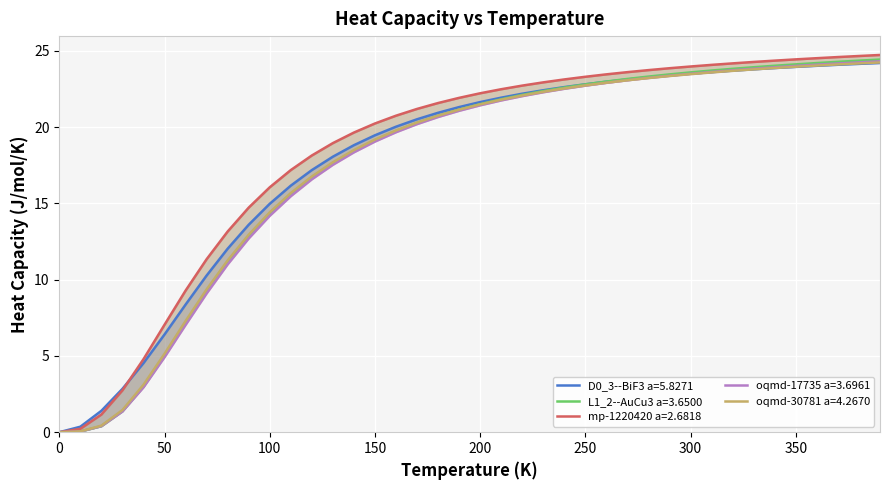

At which label does mp-1220420 a=2.6818 reach its peak?

390.0